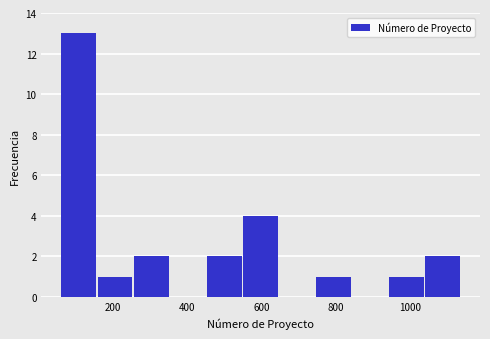

Reading left to right, transcribe this chart: for each bar, give the range it covers on the x-axis and its height. Neither the bar edges nor the heights are printed on the chart, so give them approximately, as read against the axes.

60 to 160: 13
160 to 260: 1
260 to 360: 2
360 to 460: 0
460 to 540: 2
540 to 640: 4
640 to 740: 0
740 to 840: 1
840 to 940: 0
940 to 1040: 1
1040 to 1140: 2